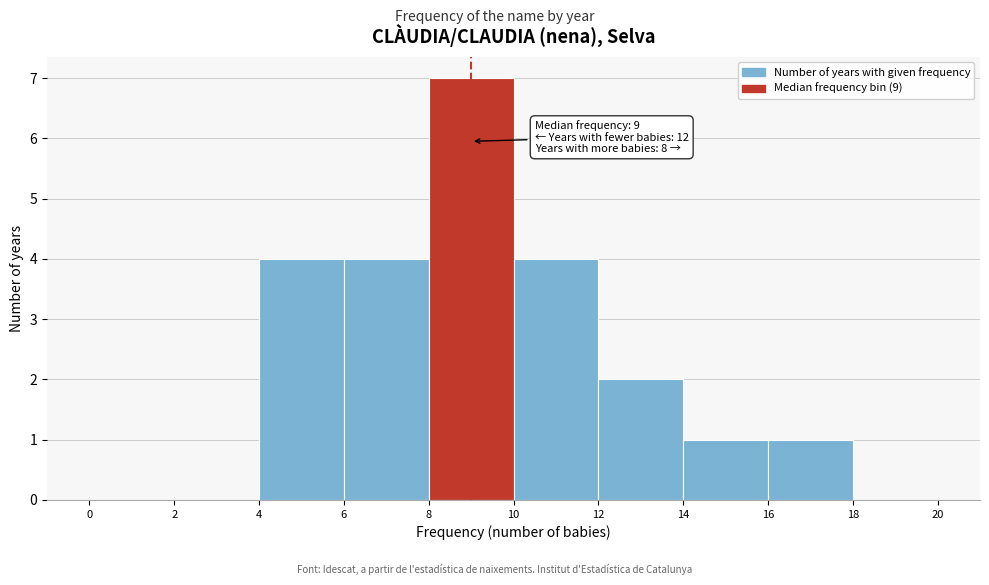

Over which range of the x-axis is the bar tallest?

8 to 10